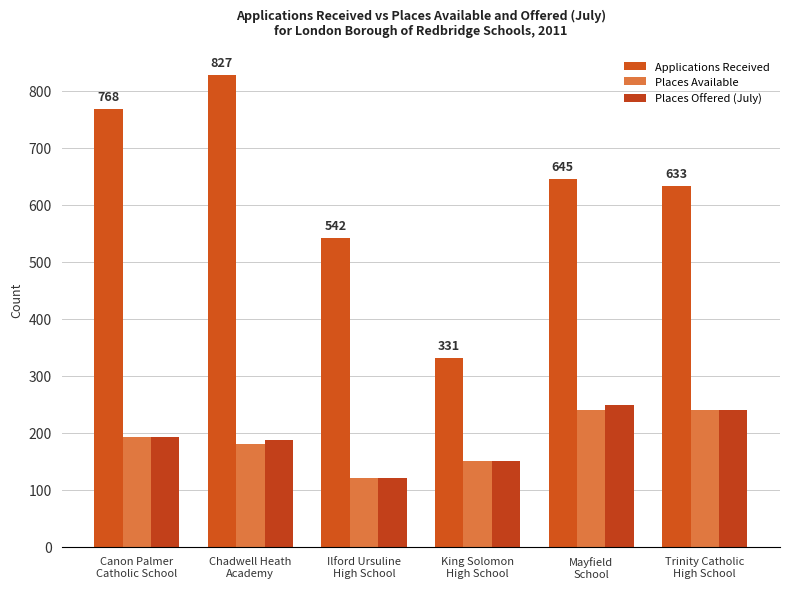

What is the label of the 6th bar from the left?

Trinity Catholic
High School